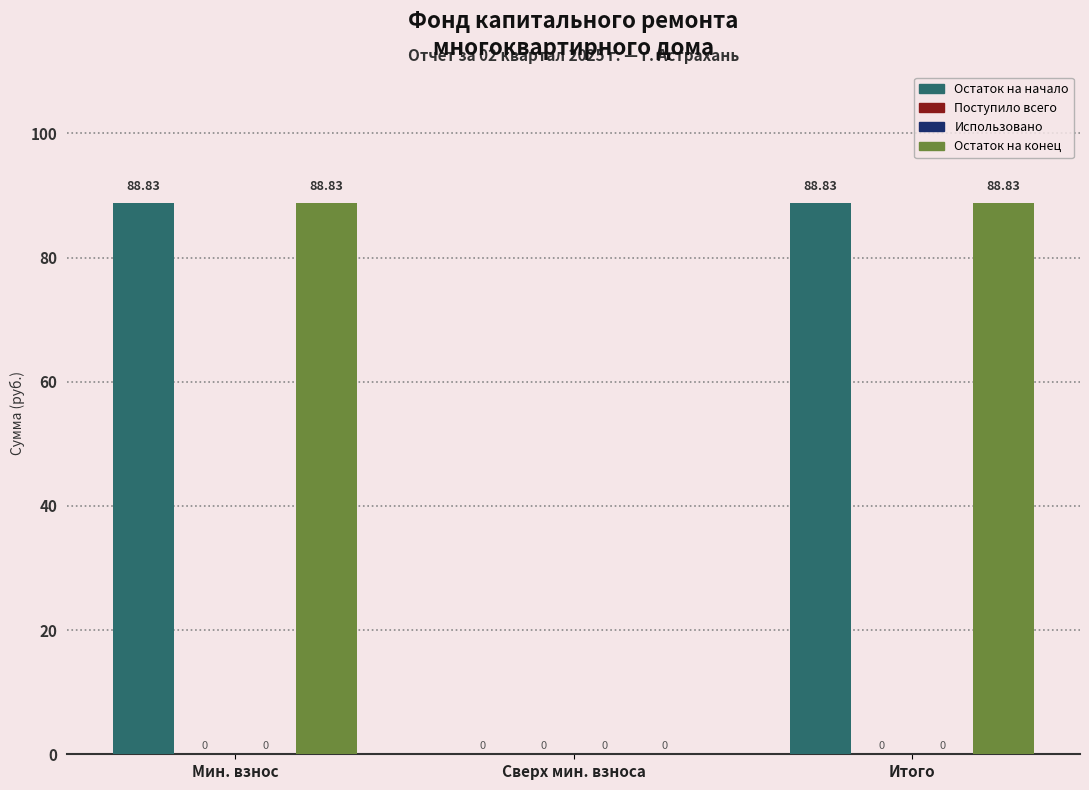

How many groups of bars are there?

3